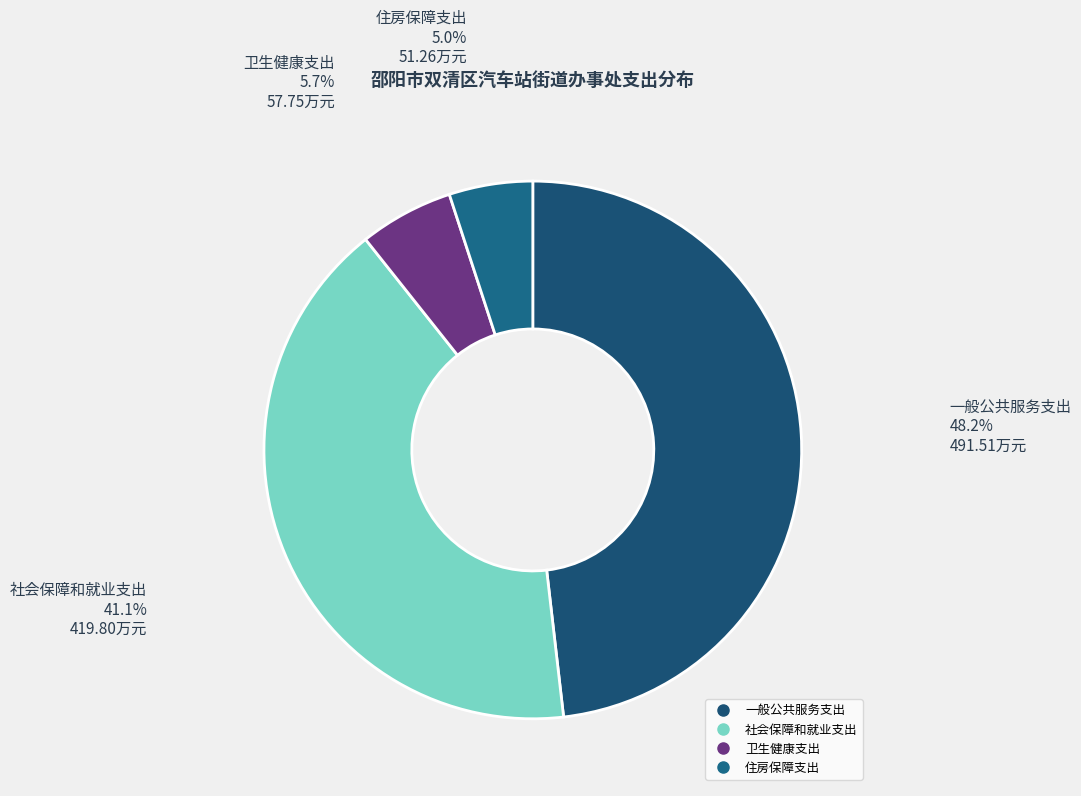

What percentage do 住房保障支出 and 一般公共服务支出 together represent?

53.2%